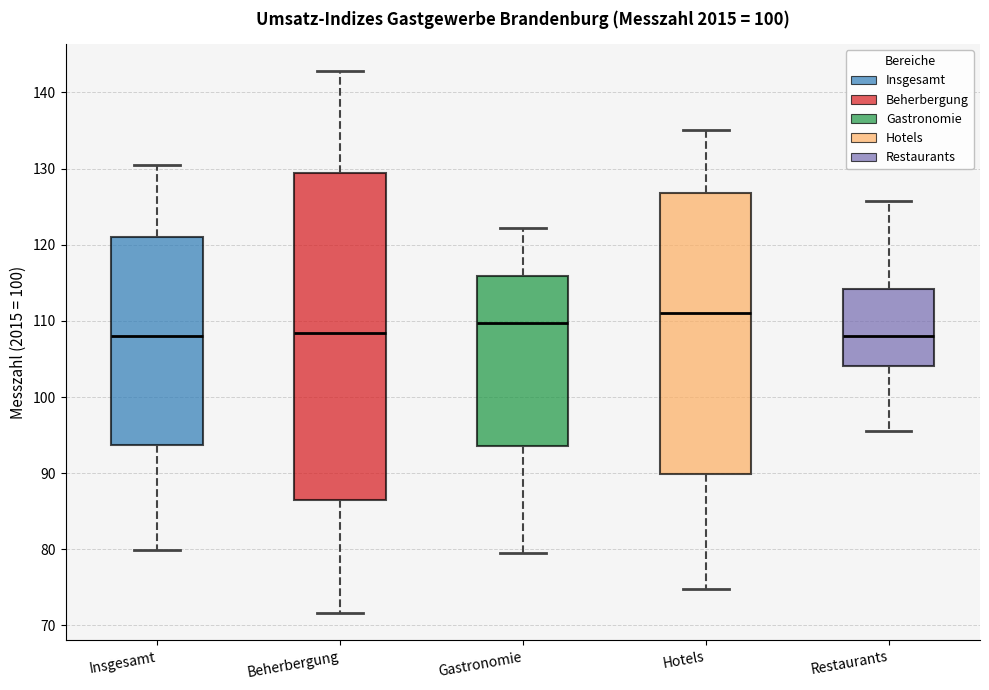

Reading left to right, read every box against the y-axis: the position of its median line, the range the box covers, and the ends of its whiskers. The values are not printed on the chart, so give them approximately, as read against the axis.

Insgesamt: median 108, box 94 to 121, whiskers 80 to 130
Beherbergung: median 108, box 87 to 129, whiskers 72 to 143
Gastronomie: median 110, box 94 to 116, whiskers 80 to 122
Hotels: median 111, box 90 to 127, whiskers 75 to 135
Restaurants: median 108, box 104 to 114, whiskers 96 to 126